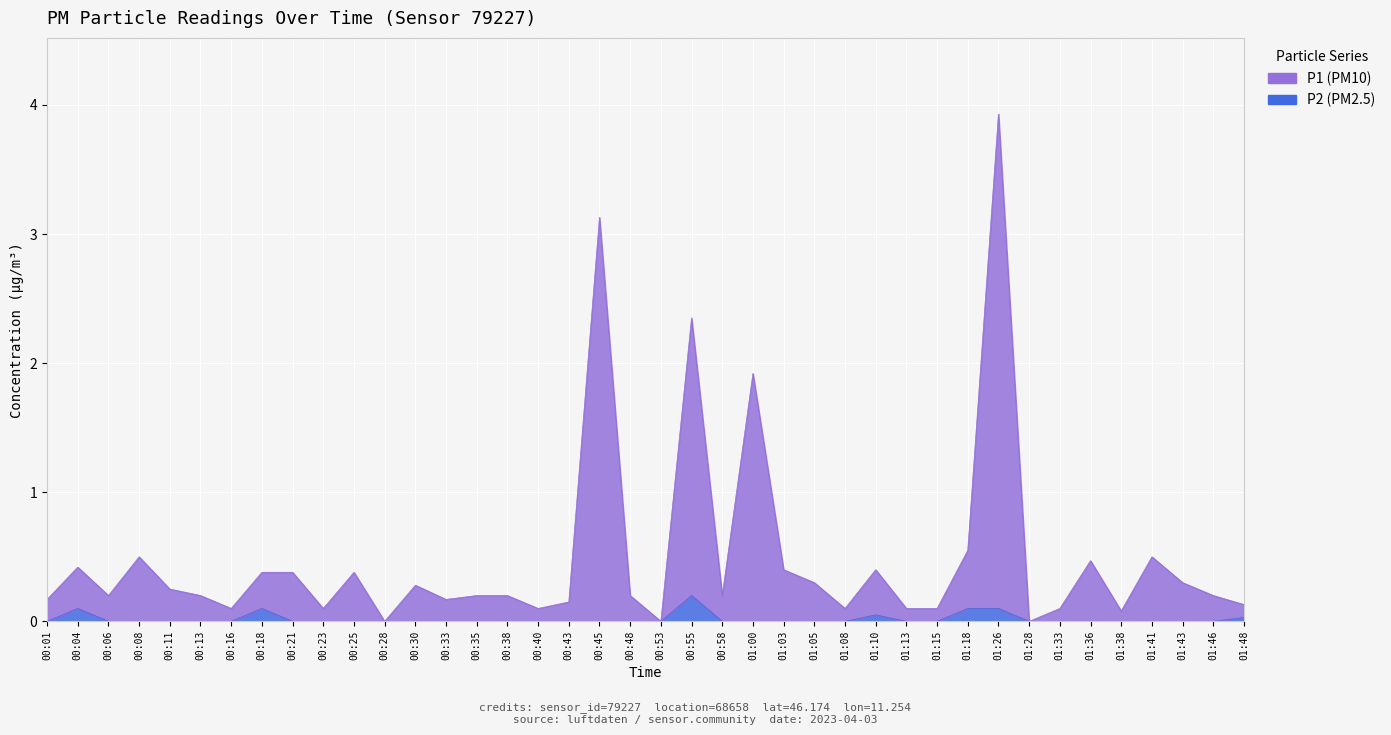

What is the value of the P1 point at the 10th from the left?

0.1